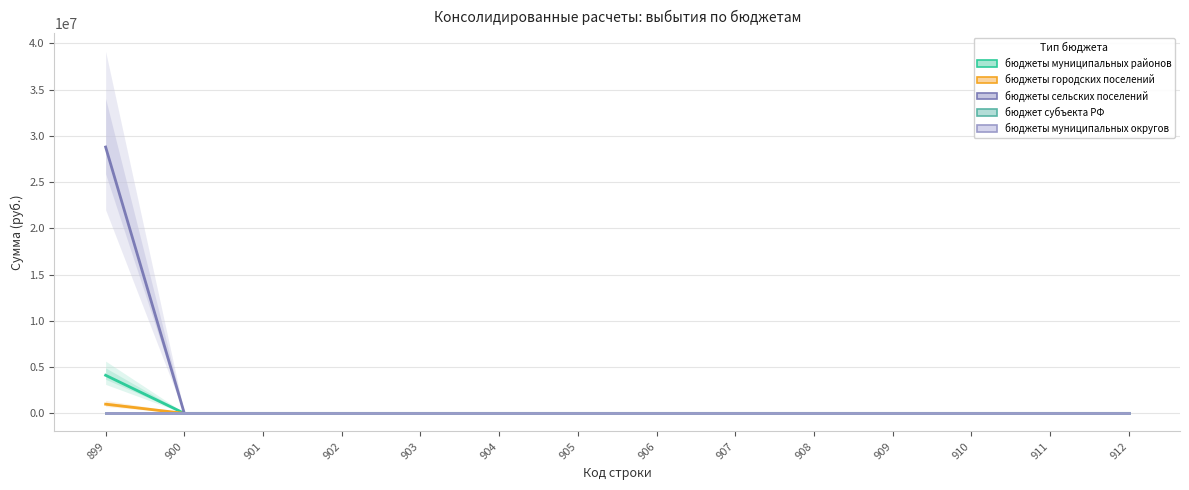

Between 908 and 912, which series saw the biggest shift?

бюджеты муниципальных районов